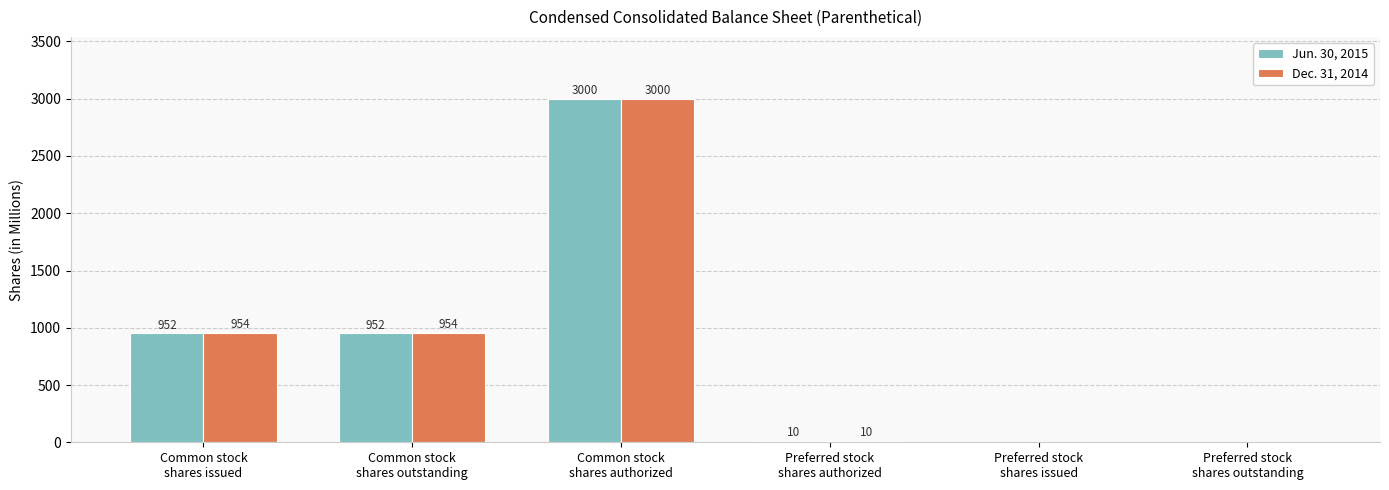

True or false: Dec. 31, 2014 has a value of 1599 at Common stock
shares outstanding.

False